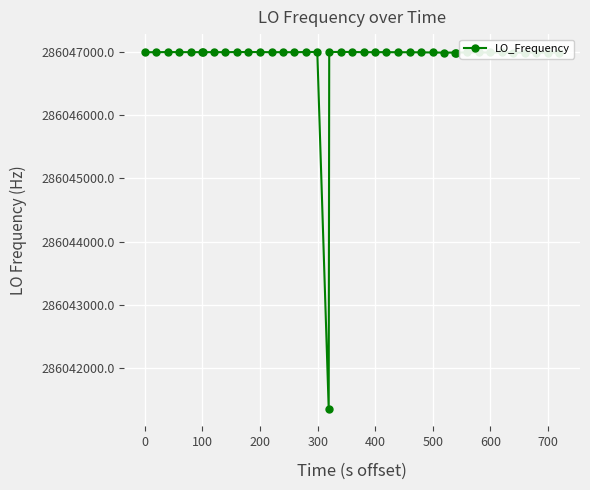

What is the maximum value shown in the chart?

286046996.1